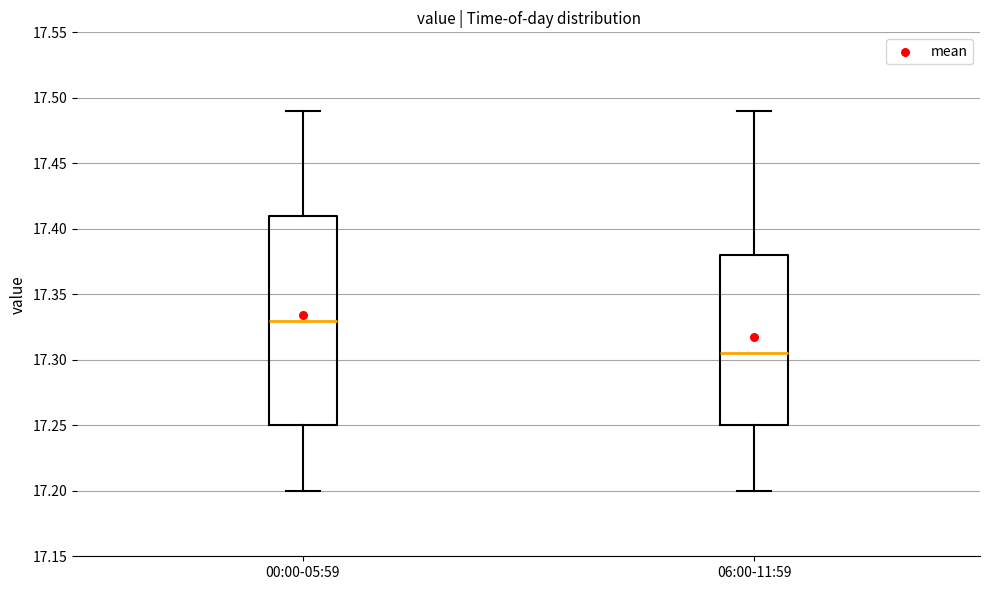

Reading left to right, transcribe this box plot: for each box, give where its median line is, the range the box spans, and where its two whiskers end, as read against the y-axis. The values are not printed on the chart, so give them approximately, as read against the axis.

00:00-05:59: median 17.330, box 17.250 to 17.410, whiskers 17.200 to 17.490
06:00-11:59: median 17.305, box 17.250 to 17.380, whiskers 17.200 to 17.490